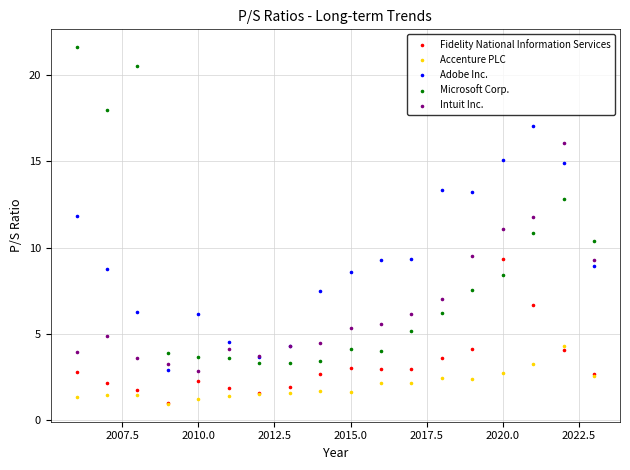

Which series contains the highest Y value?

Microsoft Corp.